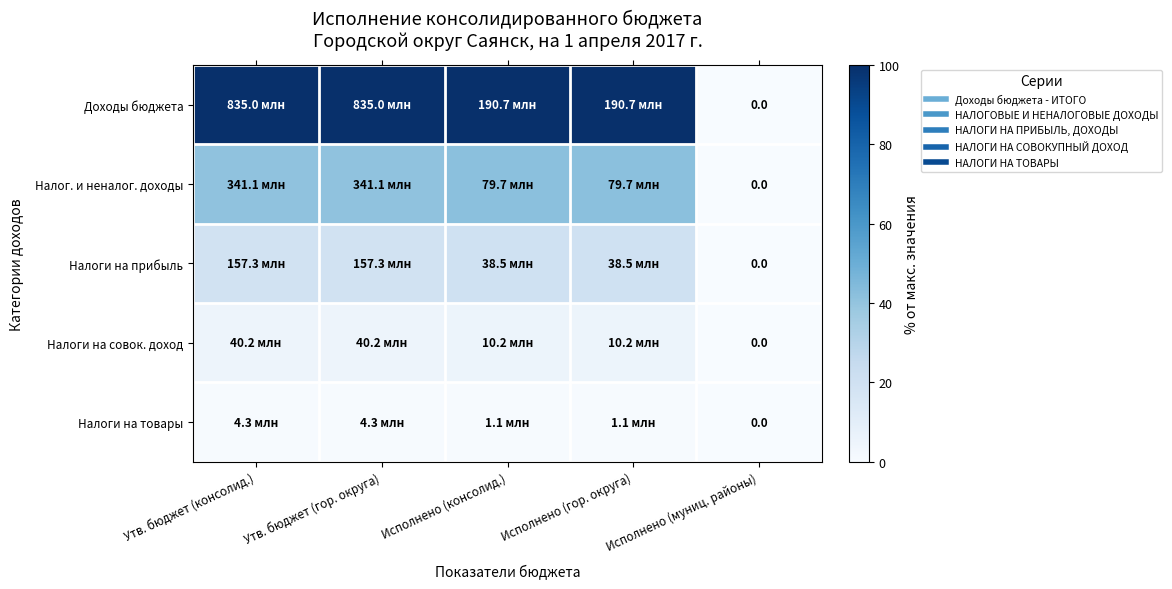

Rank the series at Исполнено (консолид.) from lowest to highest value.

Налоги на товары, Налоги на совок. доход, Налоги на прибыль, Налог. и неналог. доходы, Доходы бюджета